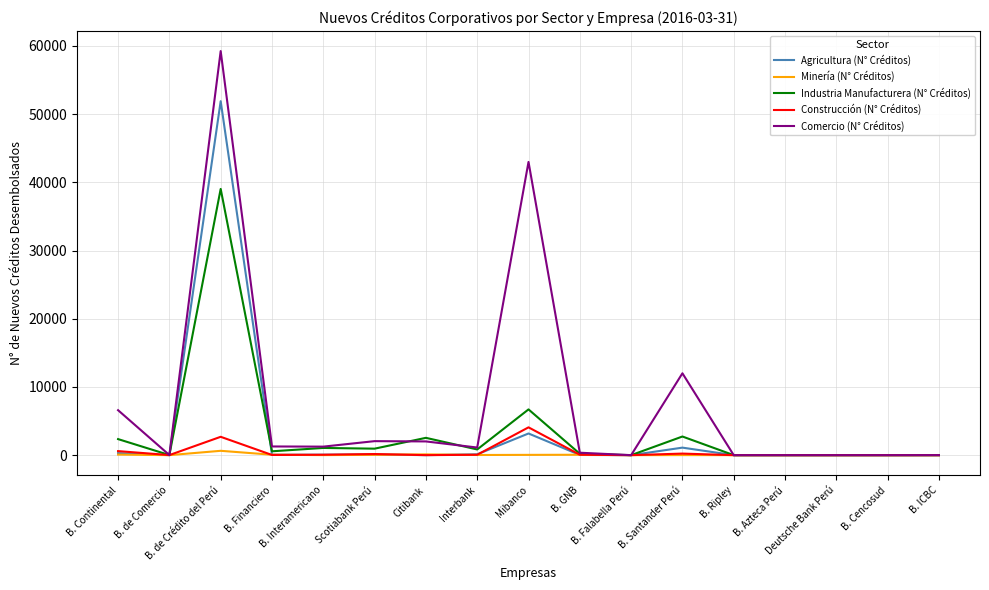

At how many categories does at least one series exceed 49228?

1